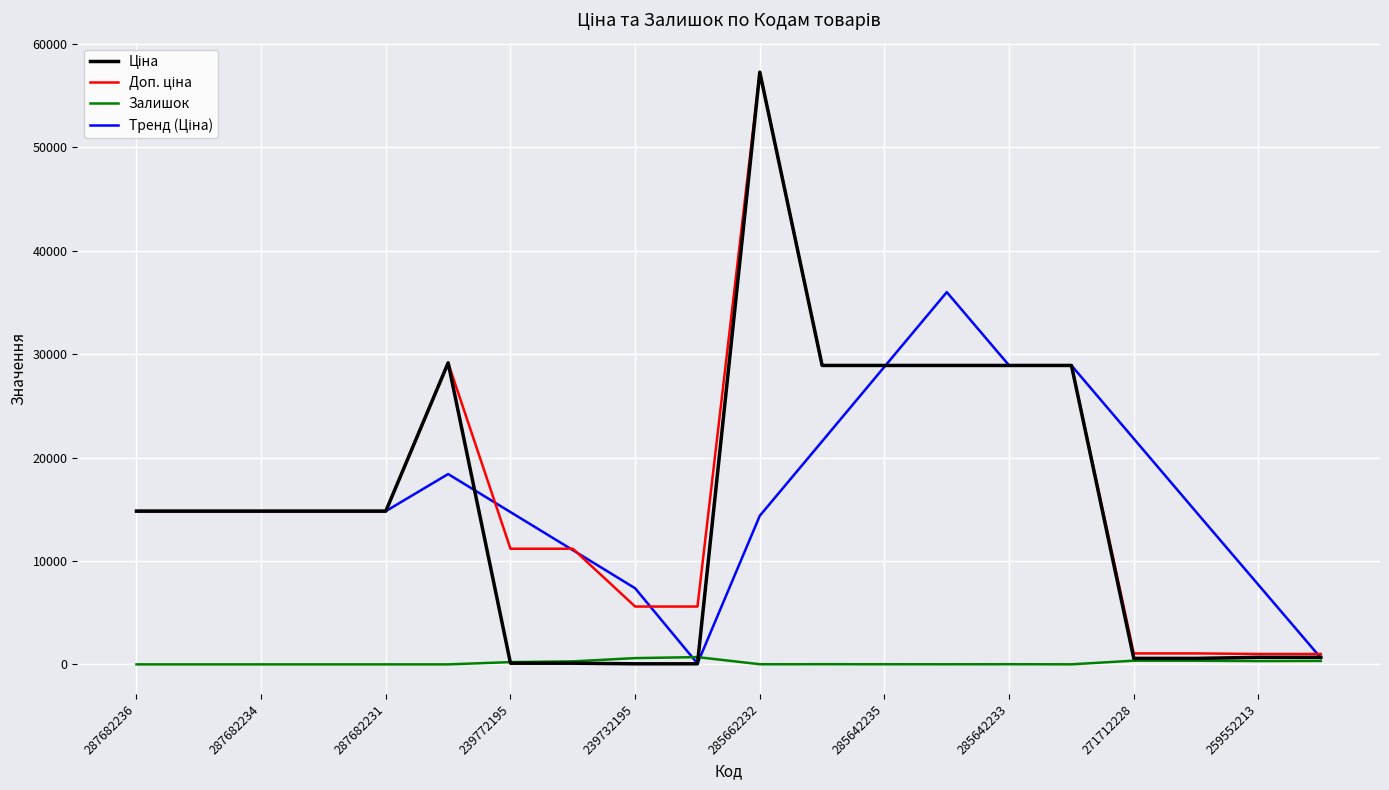

What is the maximum value shown in the chart?

57258.0